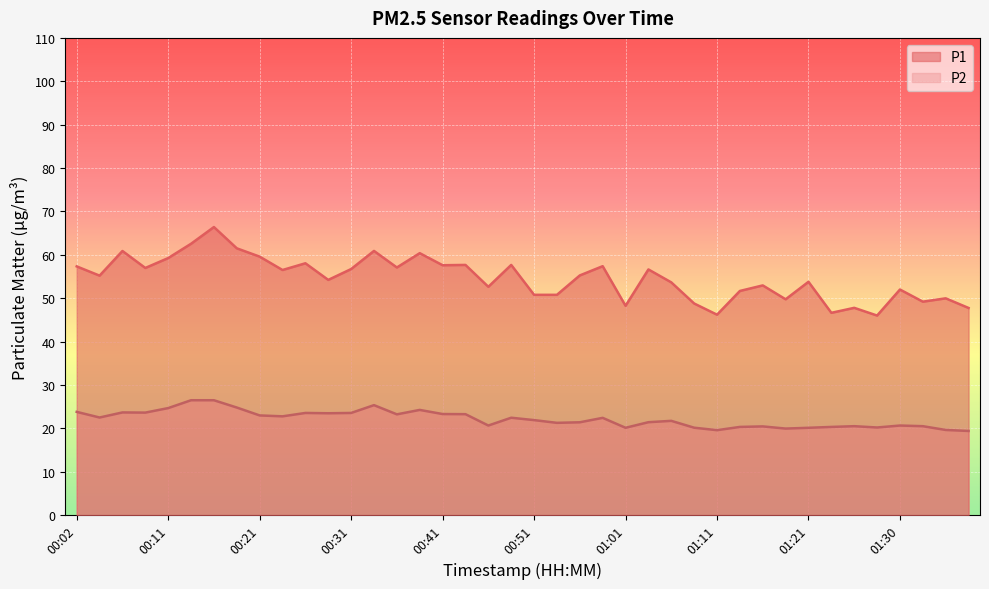

True or false: P1 and P2 cross at least once.

False